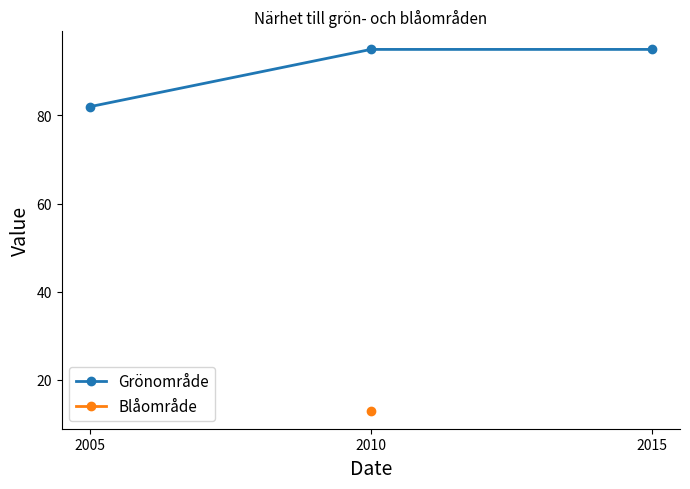

Reading left to right, what are all the values shown in this chart?

2005=82	2010=95	2015=95